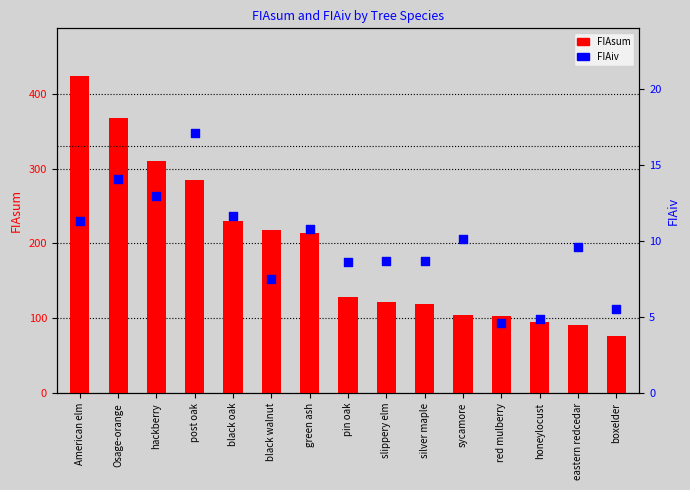

Which series has the widest spread of Y values?

FIAsum